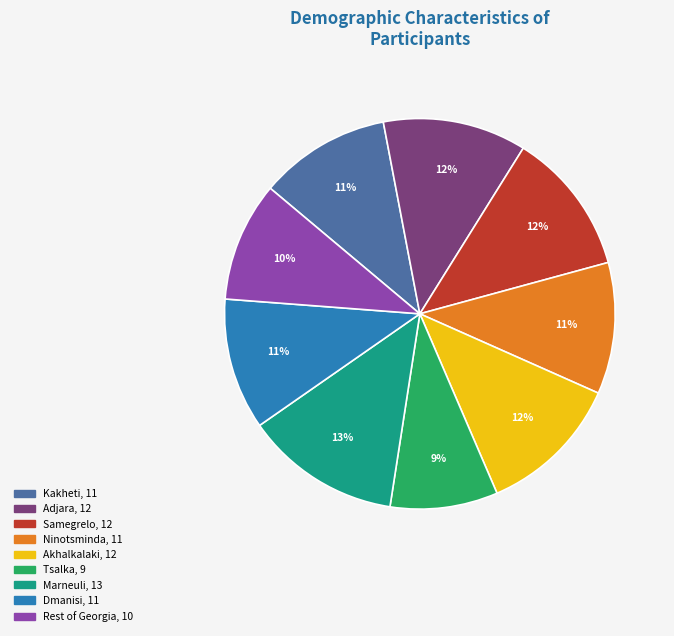

To the nearest percent, what is the difference between the largest and smallest slice percentages?

4%